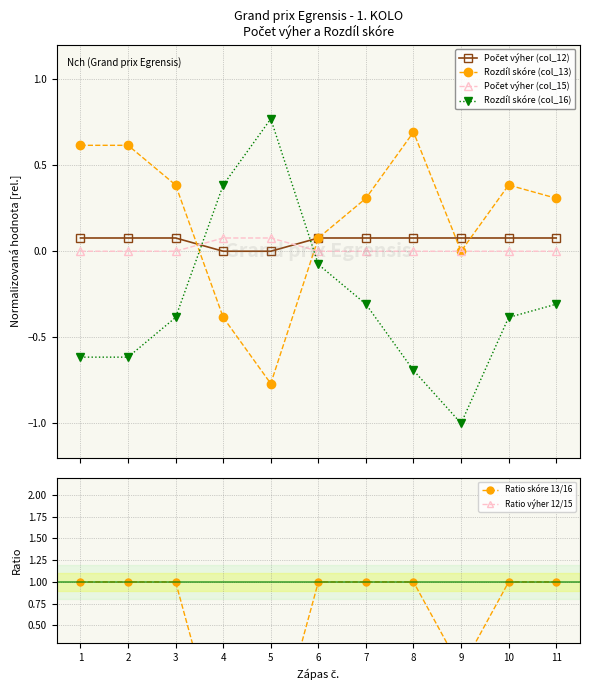

At which category is the sum across all series the highest?

4